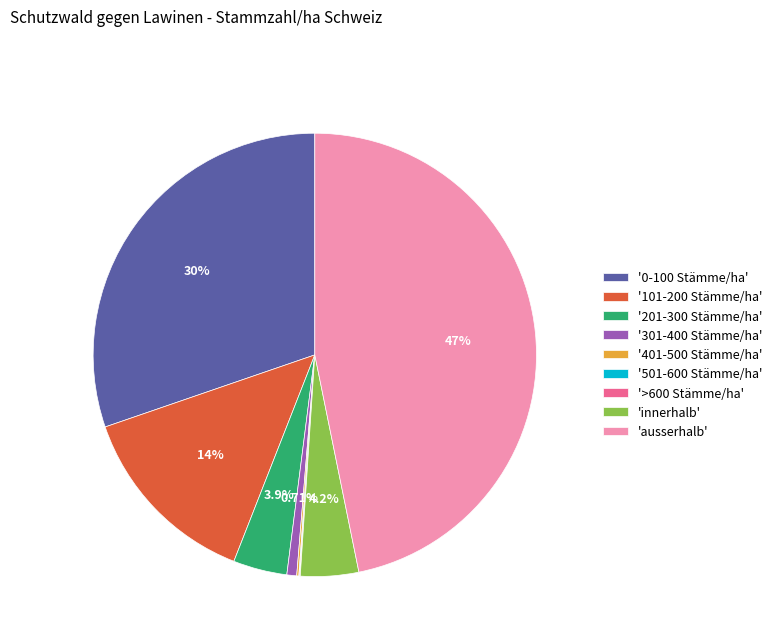

Which slice is the largest?

'ausserhalb'